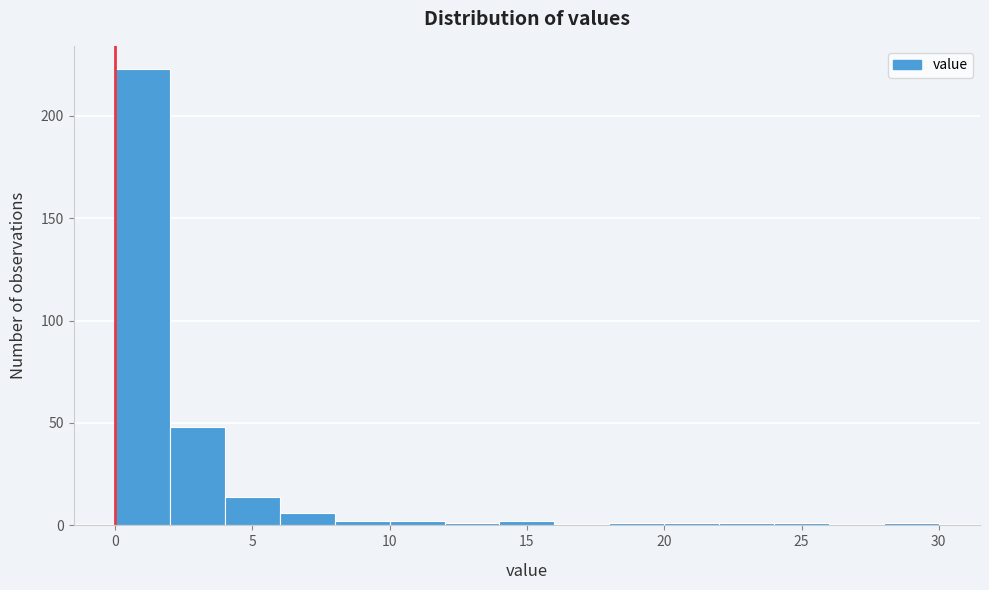

How tall is the bar that spans 0 to 2 on the x-axis? The values are not printed on the chart, so give them approximately, as read against the axis.

225